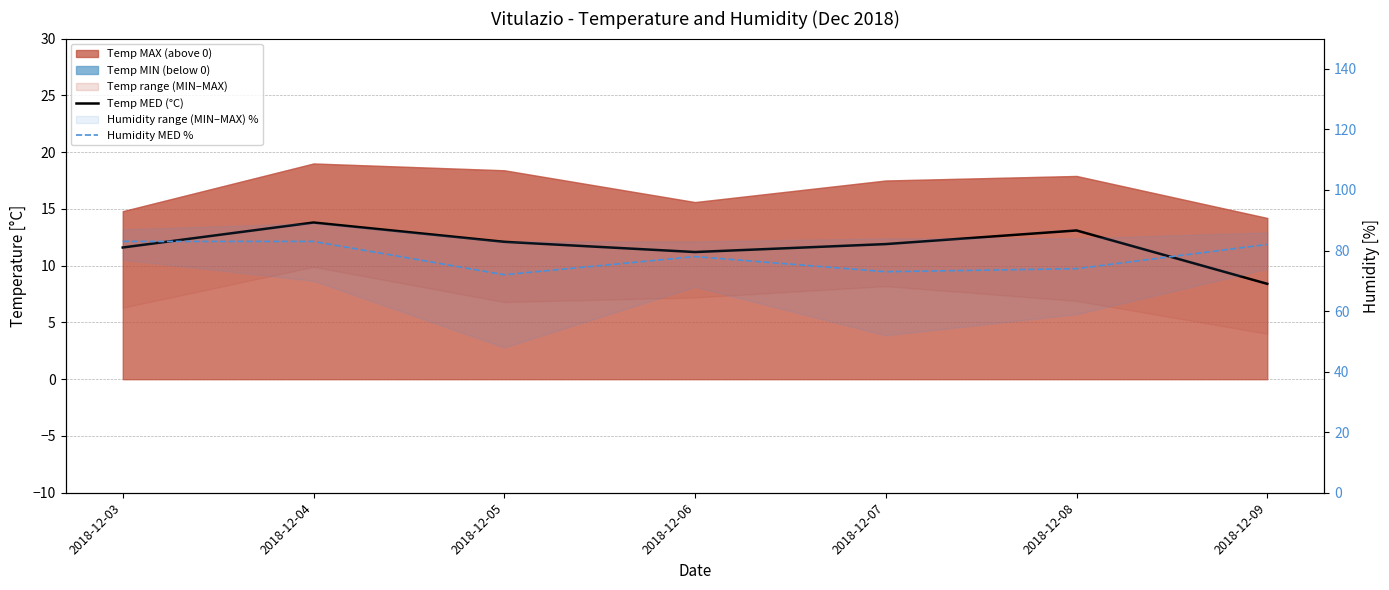

True or false: Humidity MED % and Temp MED (°C) intersect in this chart.

False